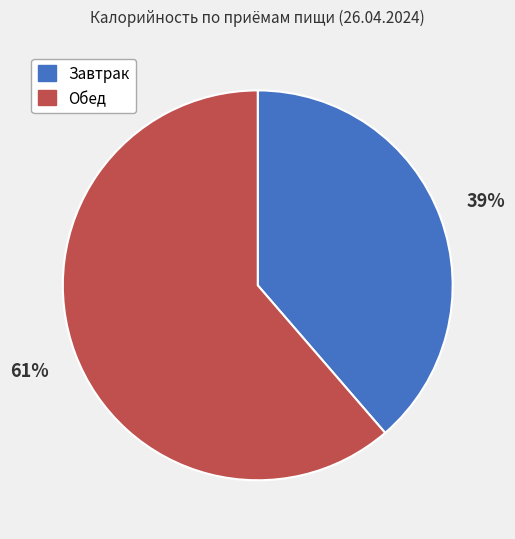

To the nearest percent, what is the combined percentage of Обед and Завтрак?

100%